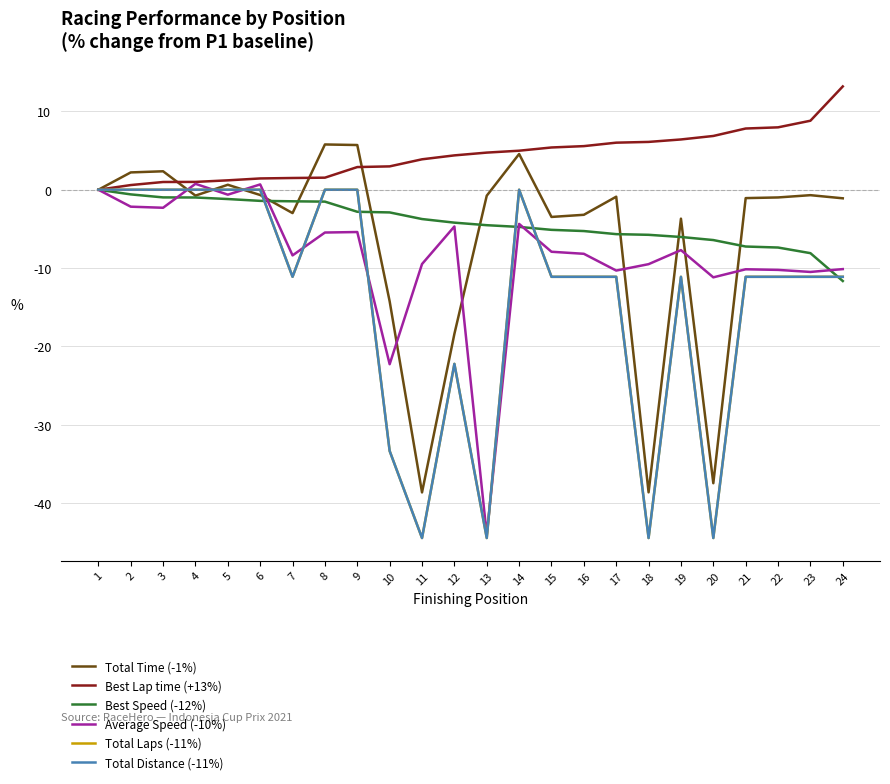

True or false: Total Distance (-11%) has a value of -72.1 at 18.

False